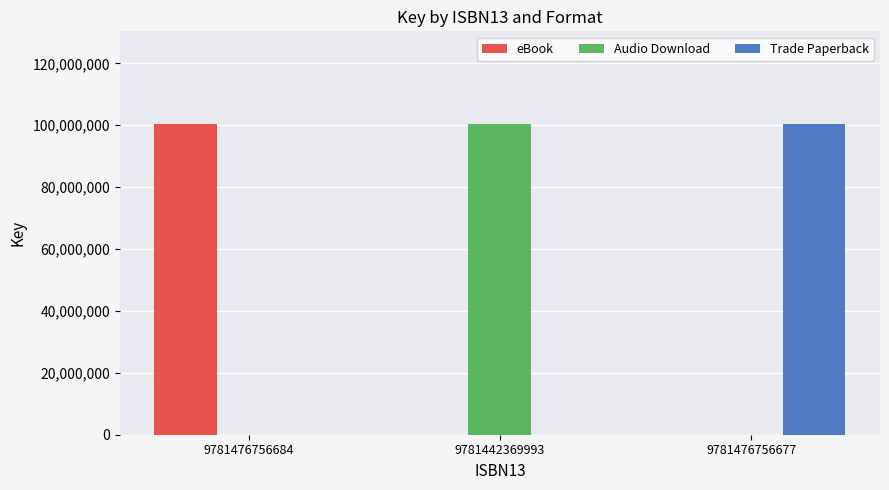

The value of Audio Download at 9781476756684 is -58960805. True or false?

False